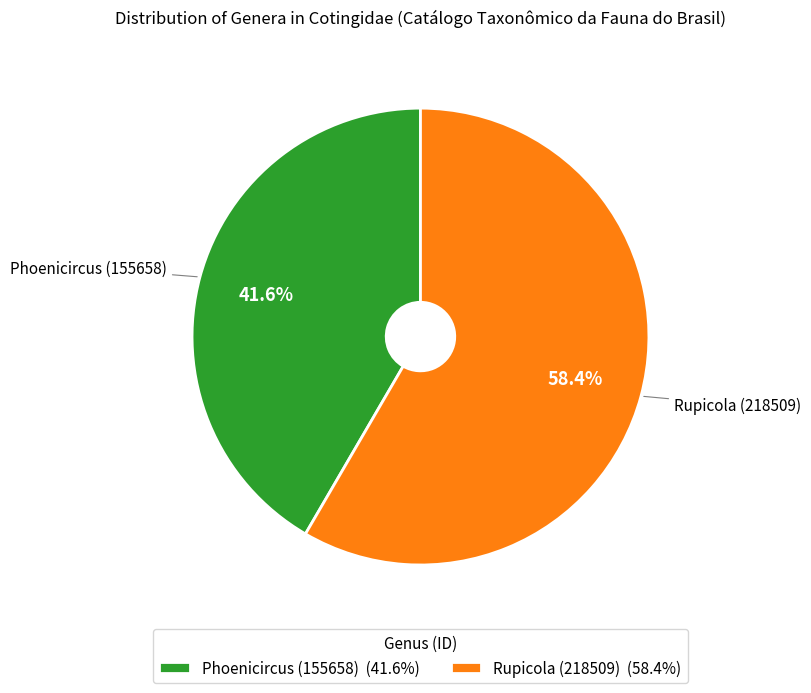

Do Rupicola (218509) and Phoenicircus (155658) together represent more than half of the pie?

Yes